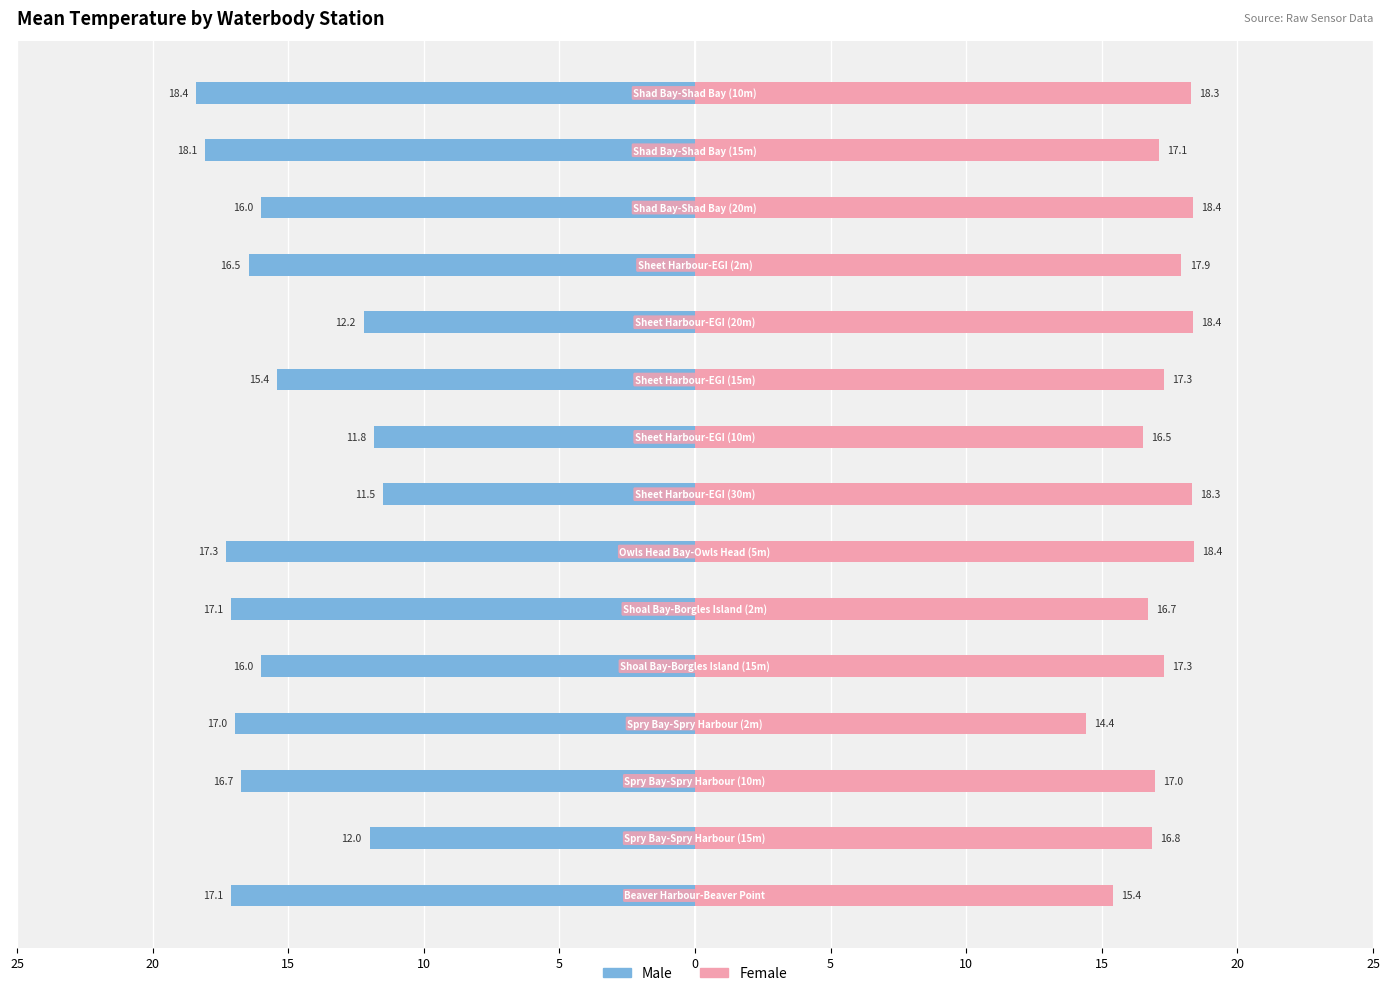

List the series in order of their peak value, lowest first.

Male, Female